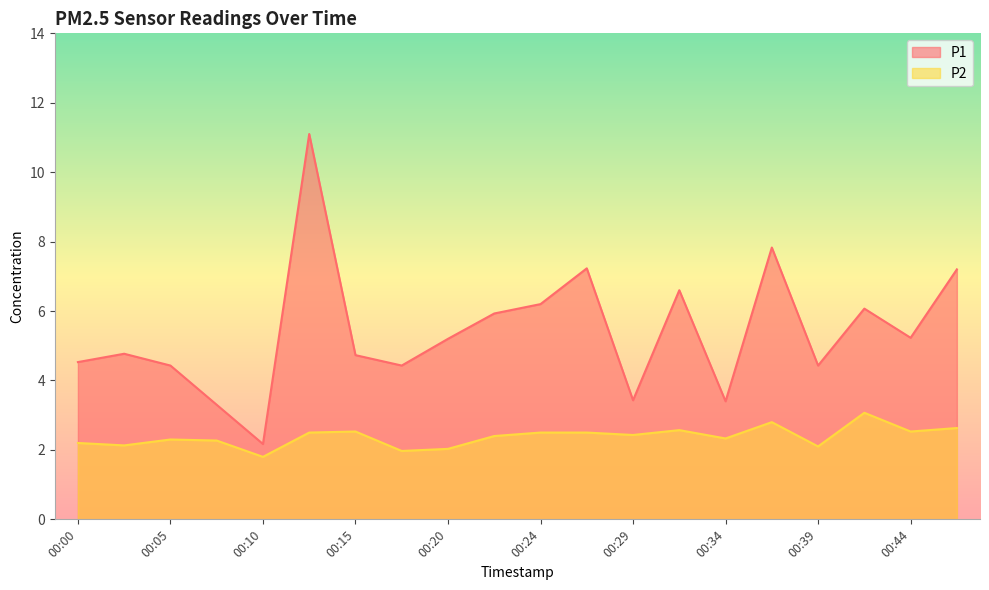

True or false: P2 has more than 0 points higher than both neighbors.

True